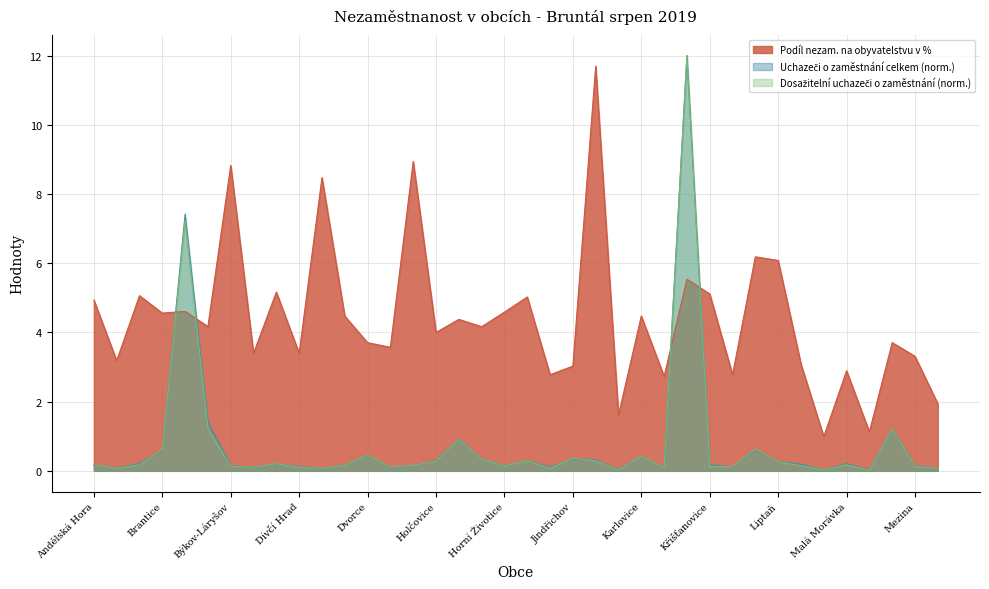

At Ludvíkov, list the series in order from smallest to largest.

Uchazeči o zaměstnání celkem, Dosažitelní uchazeči o zaměstnání, Podíl nezam. na obyvatelstvu v %